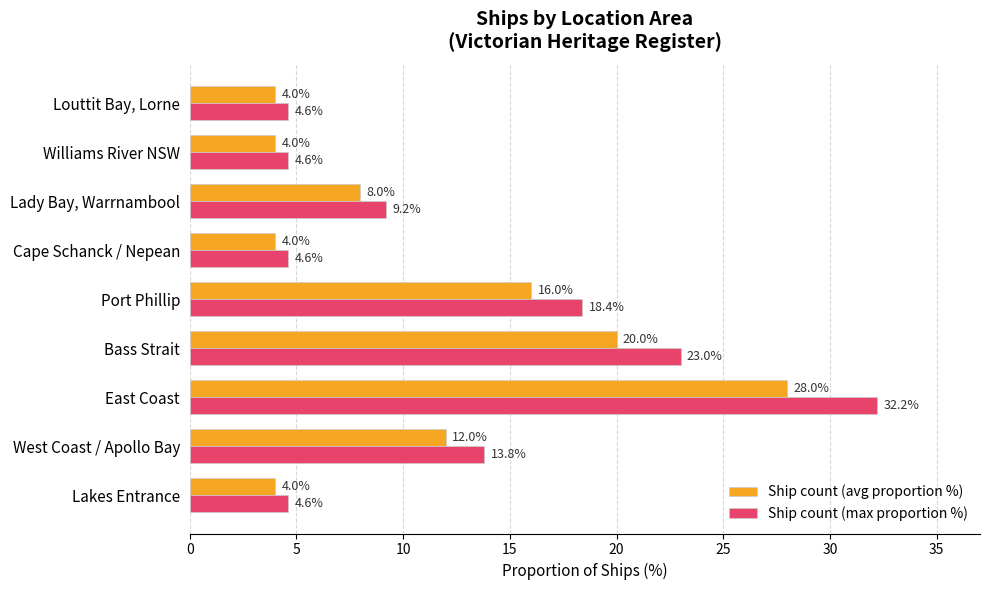

The value of Ship count (avg proportion %) at Williams River NSW is 4.0. True or false?

True